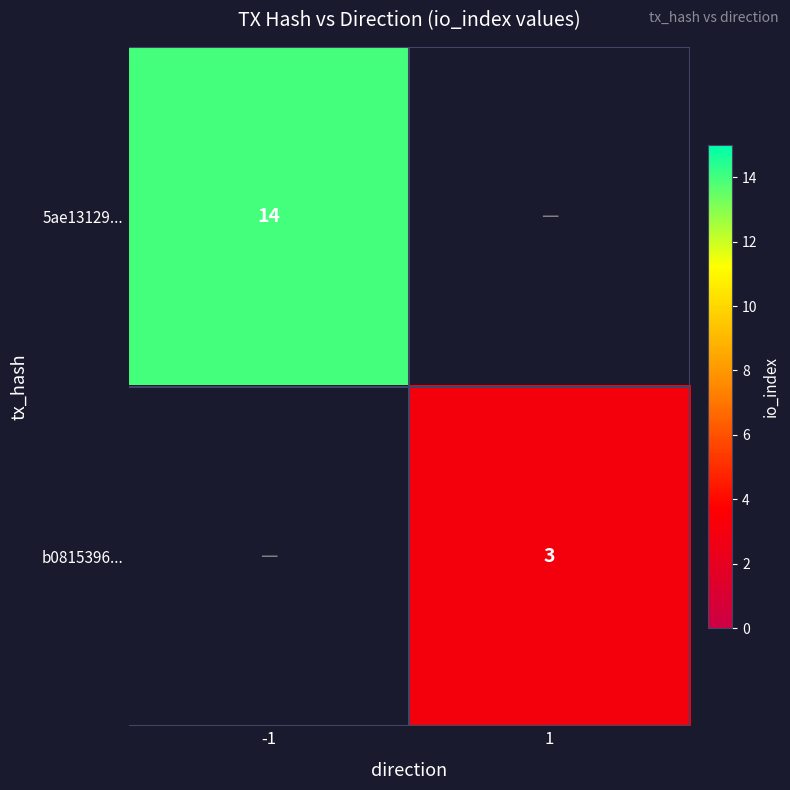

True or false: b0815396... has a value of 2 at 1.

False